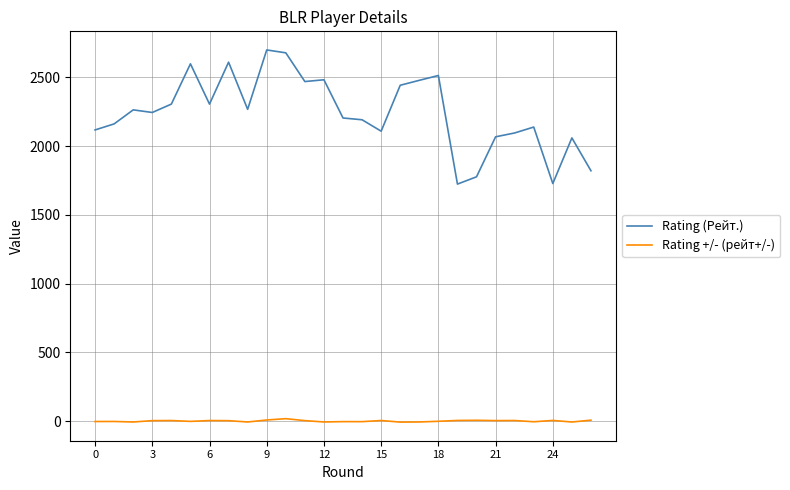

What are all the series names shown in the legend?

Rating (Рейт.), Rating +/- (рейт+/-)